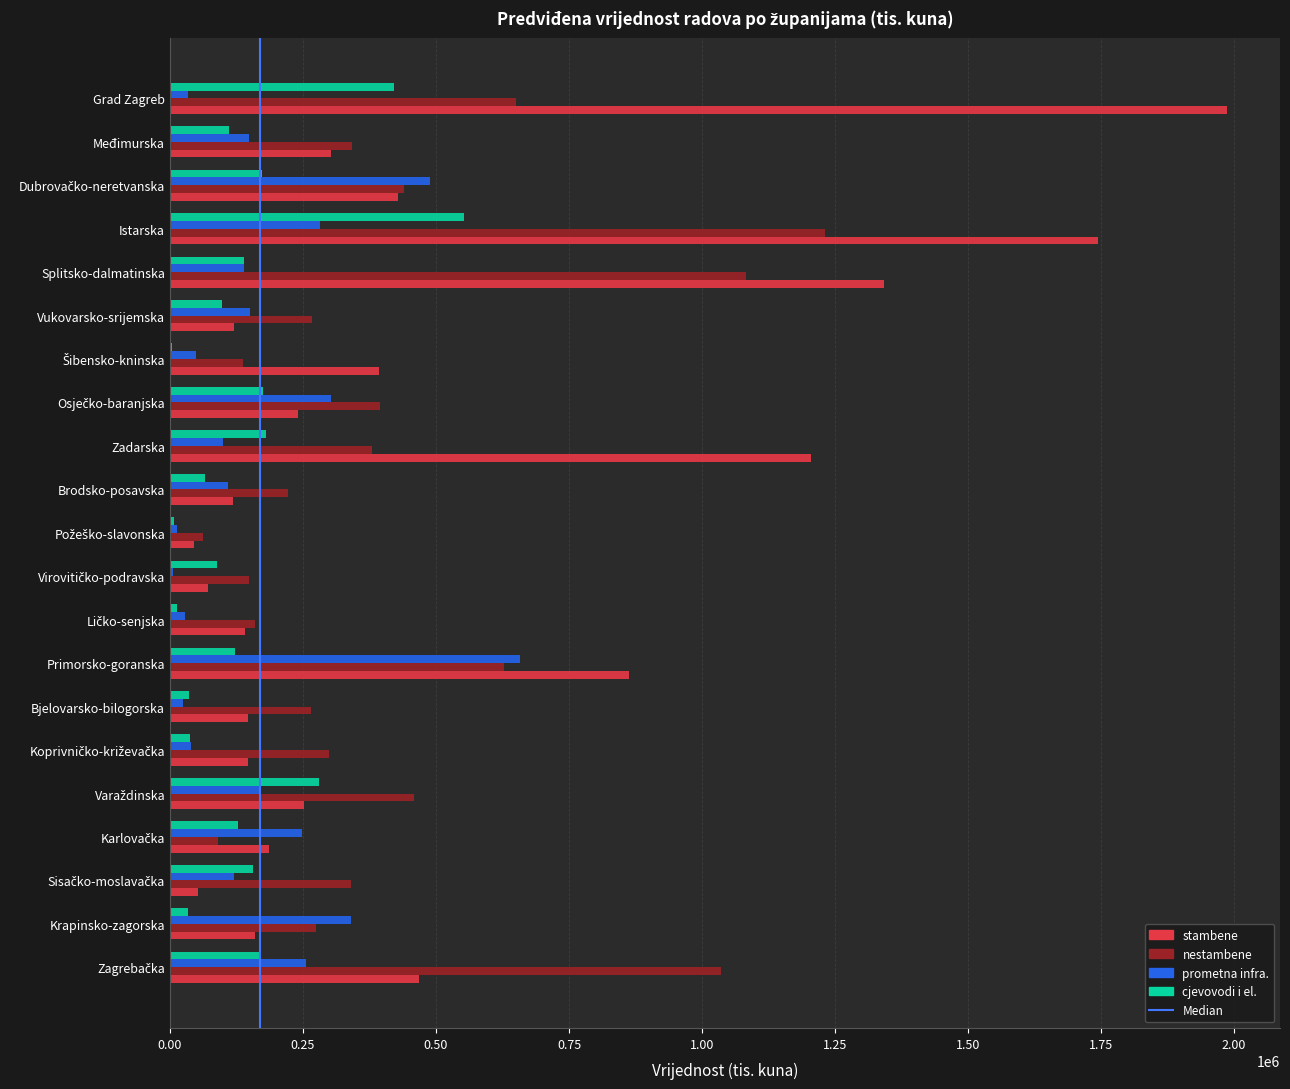

What is the spread (max minus min) of values at Međimurska?

230837